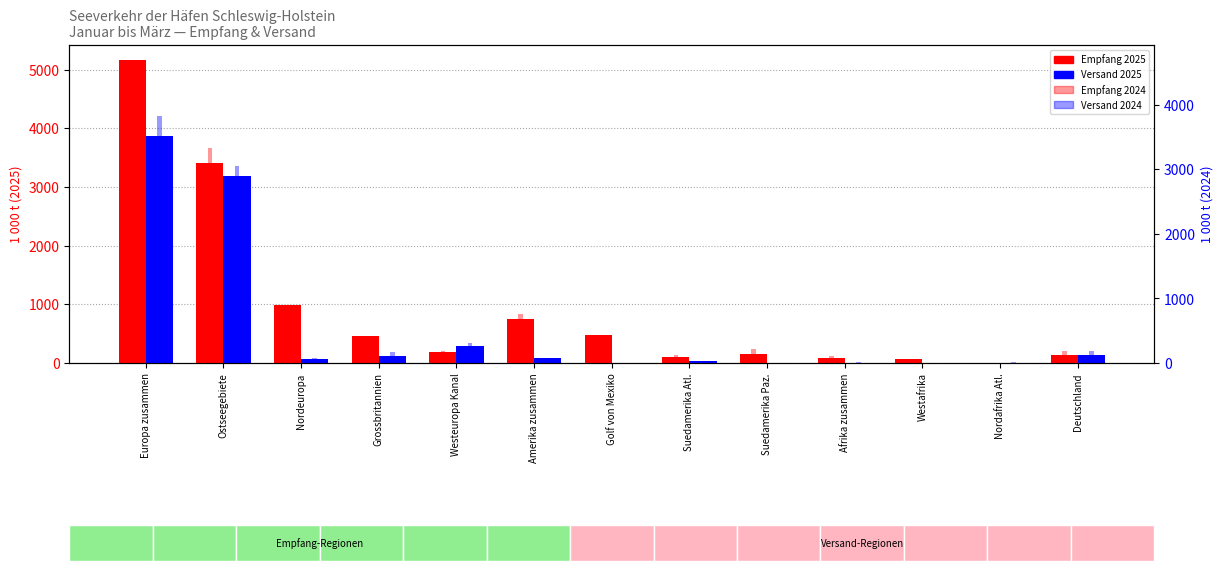

True or false: Empfang 2024 has a value of 200.0 at Amerika zusammen.

False